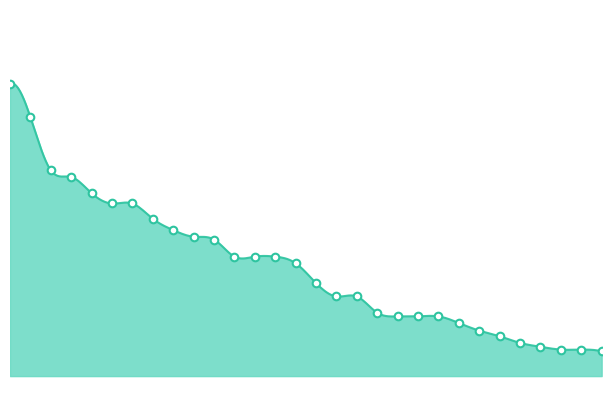

Between Гузиева and Барсуков, which is larger?

Барсуков